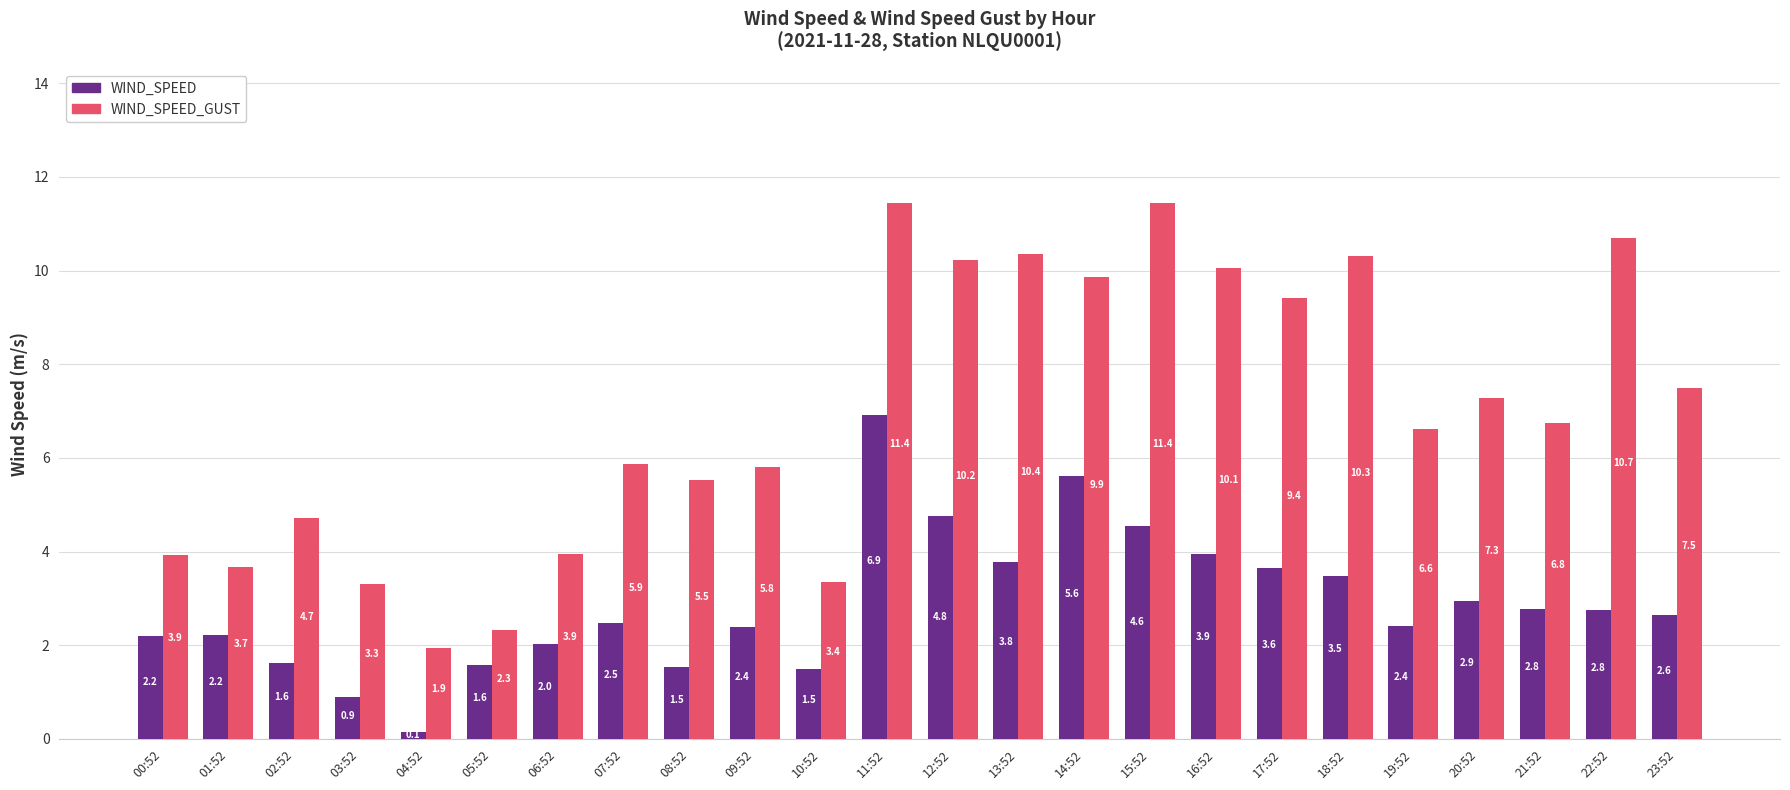

The WIND_SPEED_GUST series shows 11.4 at 11:52. True or false?

True